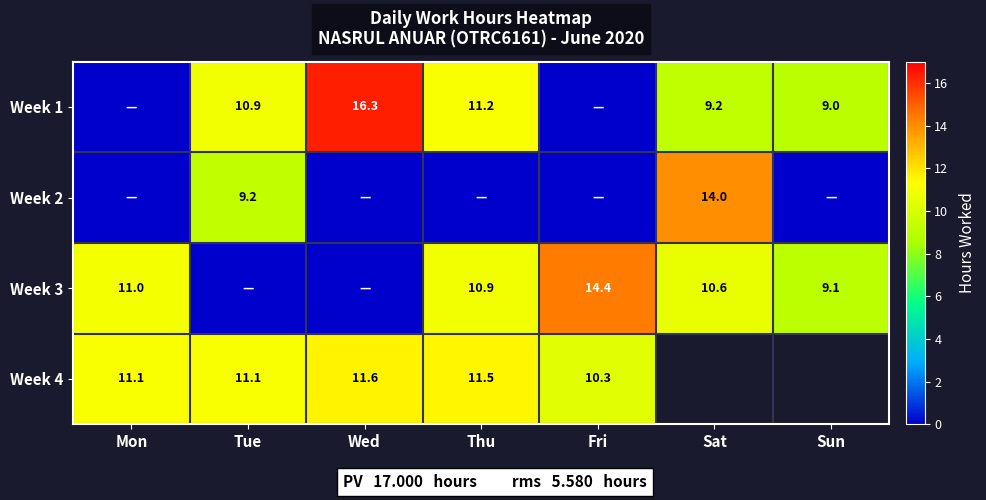

The Week 1 series shows 16.3 at Wed. True or false?

True